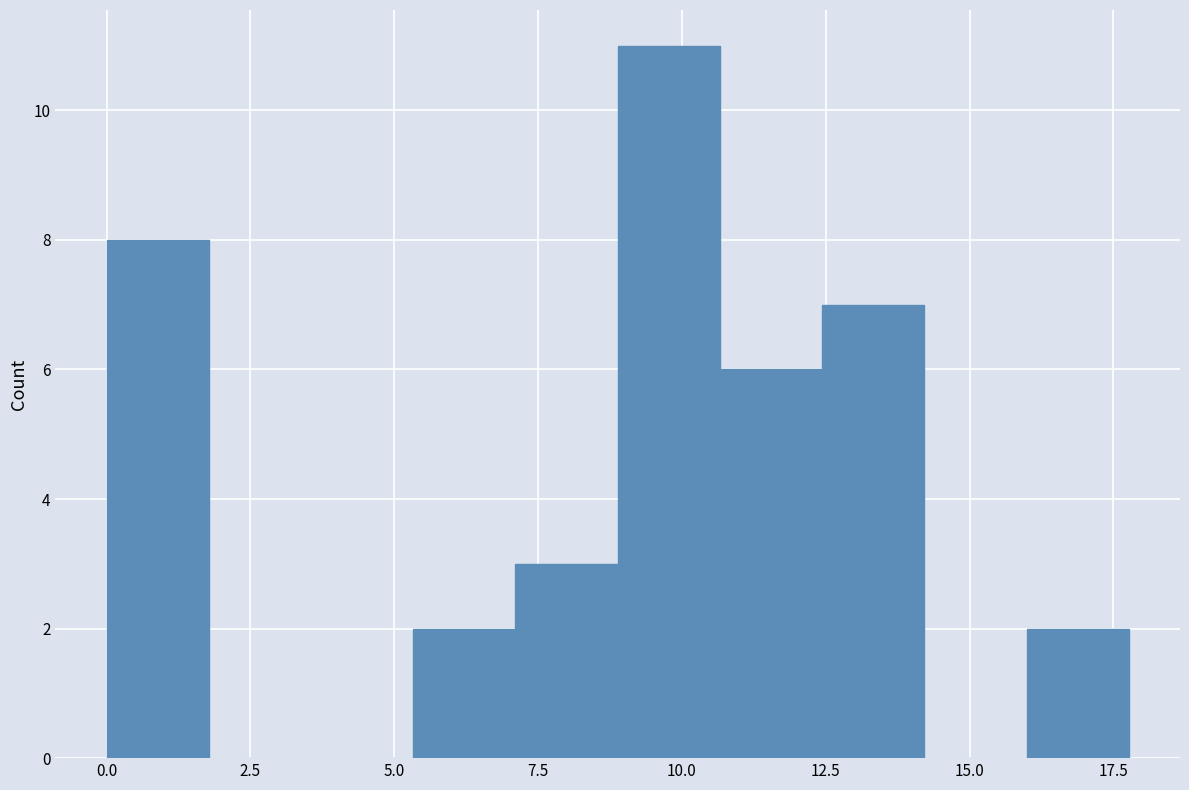

Around what value on the x-axis is the tallest bar? Give the approximate position of its centre, as read against the axis.

10.0